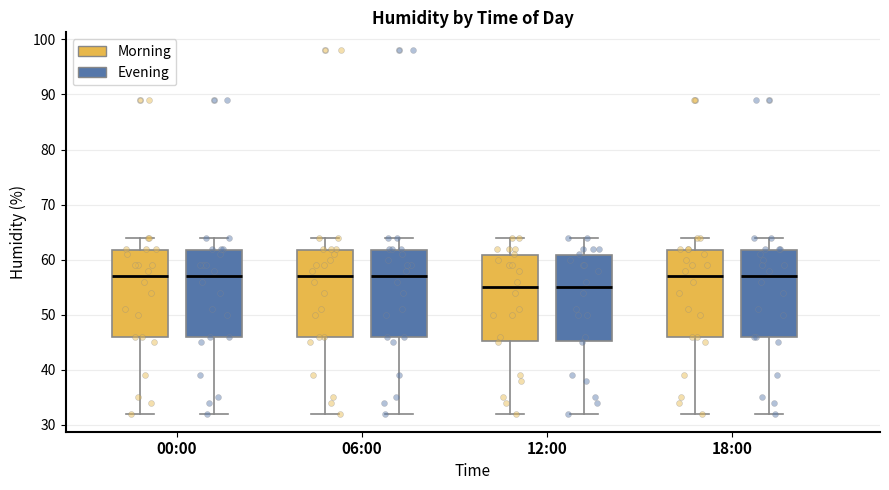

Where is the lower edge of the box for 18:00 (Morning) on the y-axis? The values are not printed on the chart, so give them approximately, as read against the axis.

46